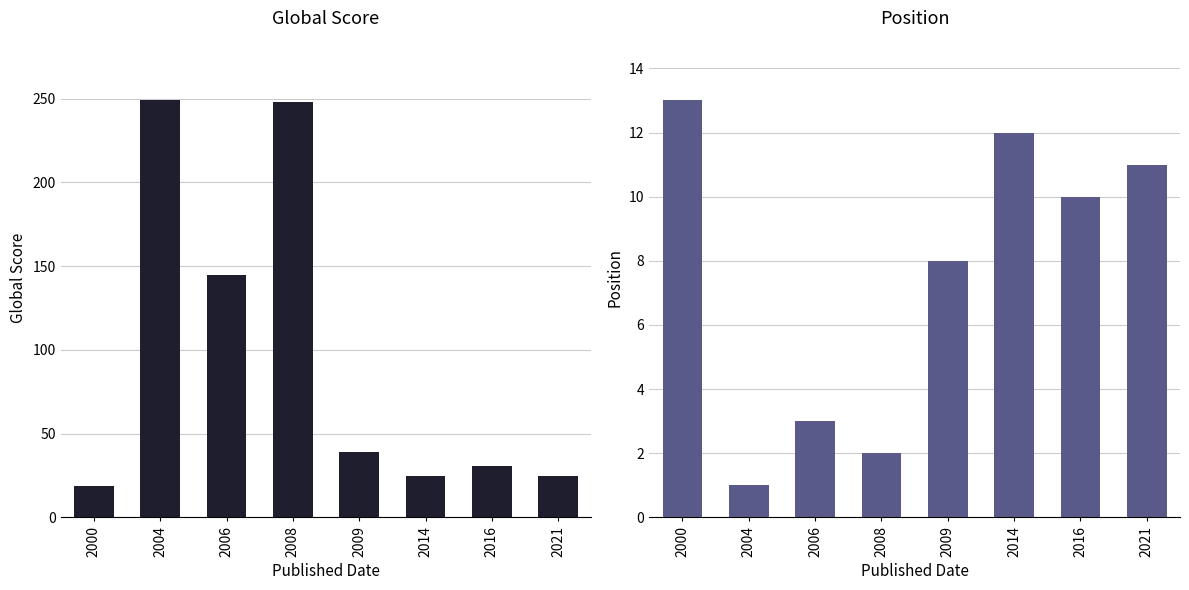

Is the value of Global Score at 2000 greater than the value of Position at 2004?

Yes